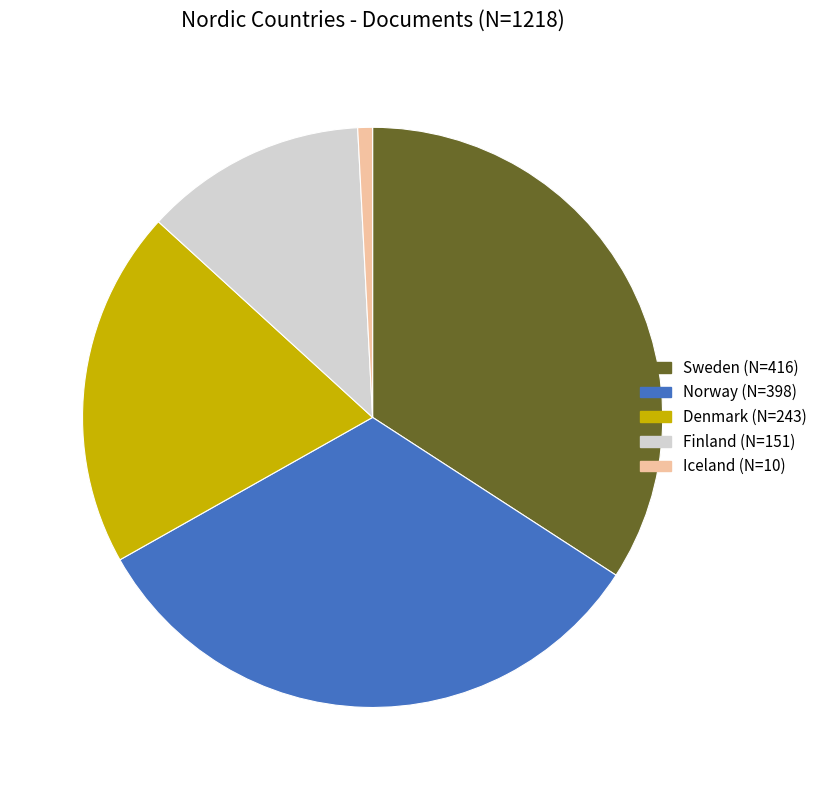

Count the number of slices in the pie.

5